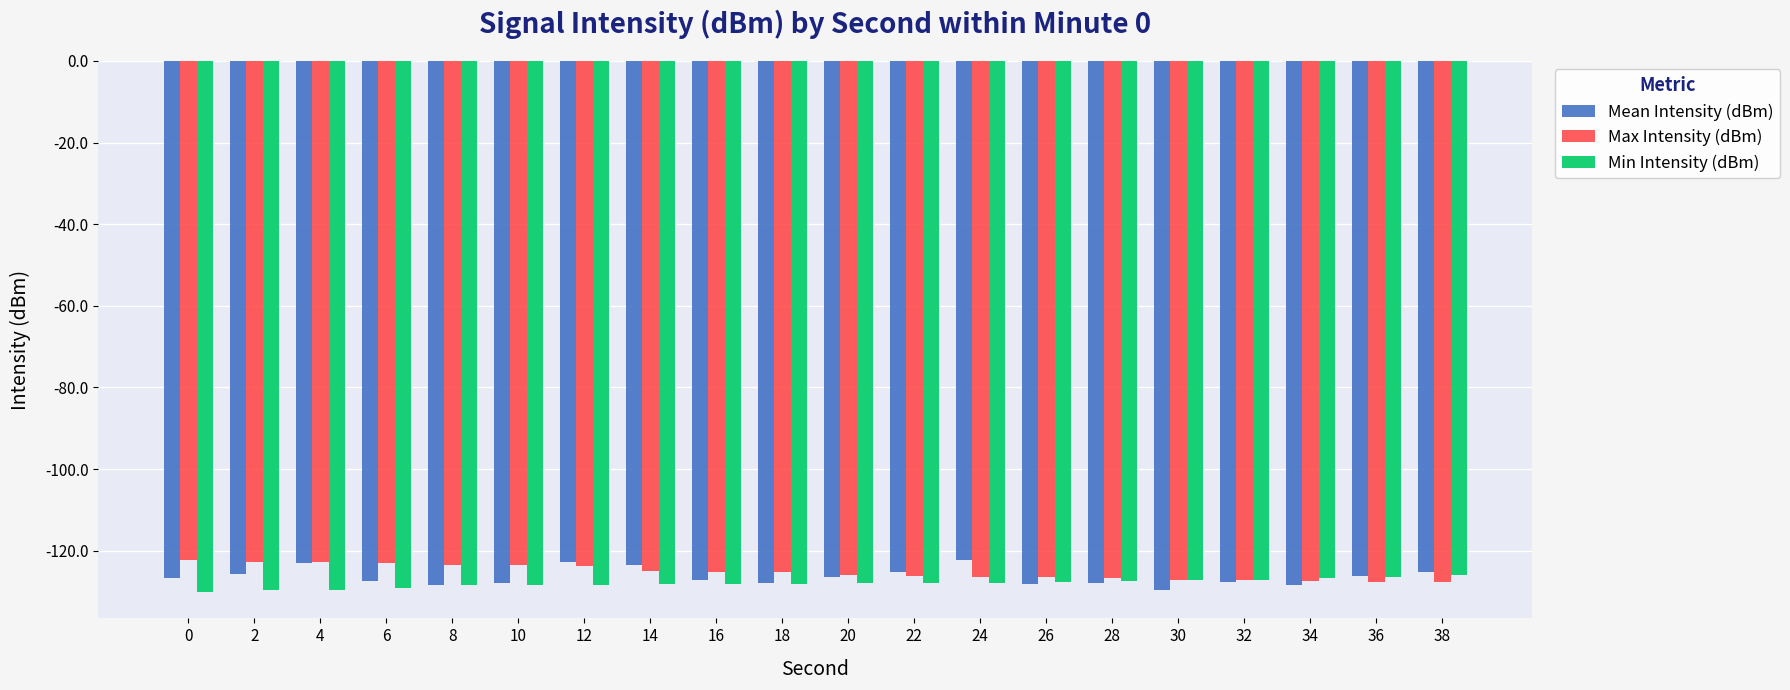

What is the spread (max minus min) of values at 6?

6.1